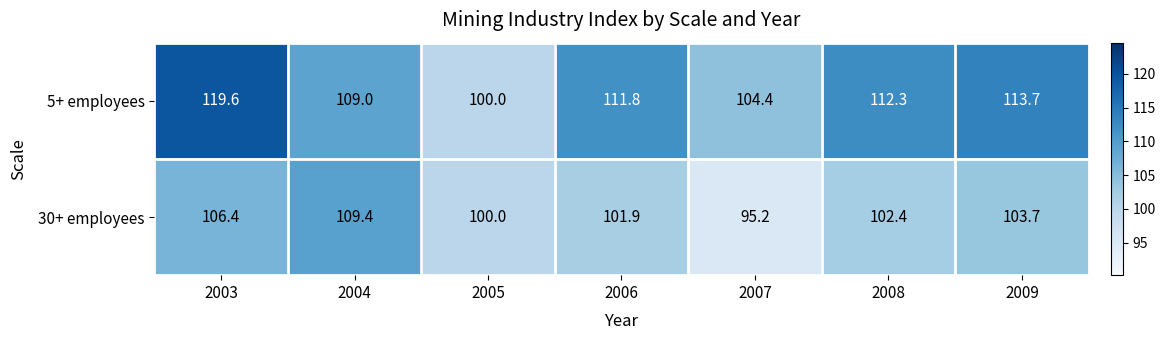

At how many categories does at least one series exceed 118?

1